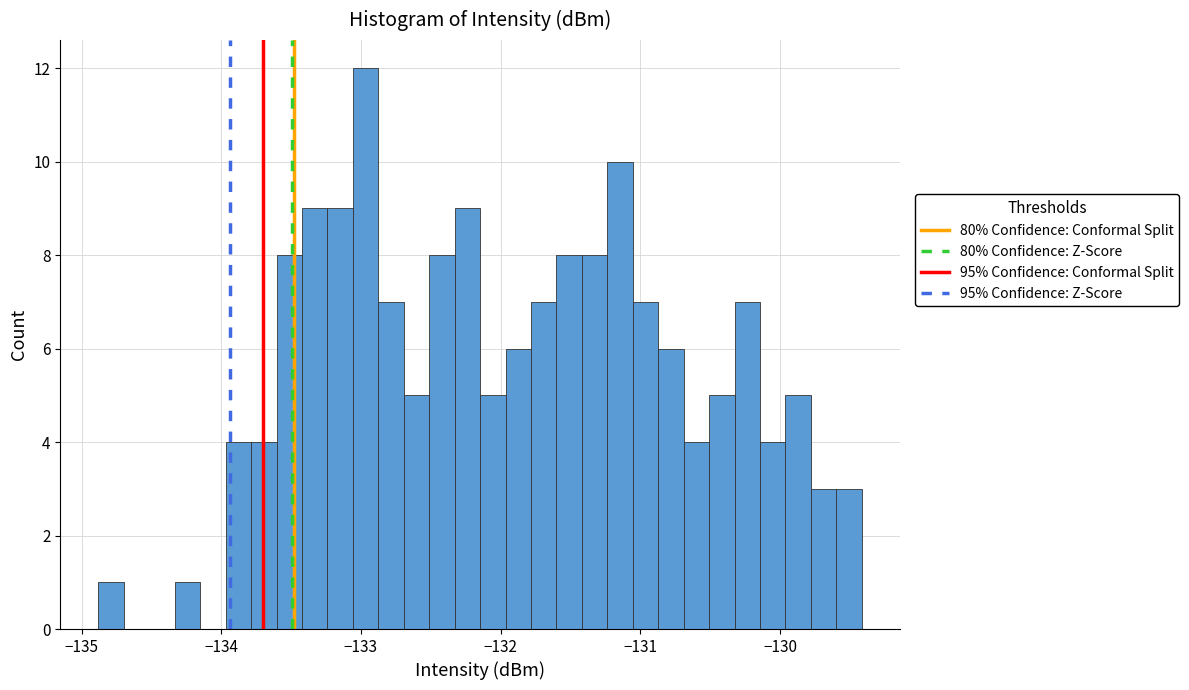

Around what value on the x-axis is the tallest bar? Give the approximate position of its centre, as read against the axis.

-133.0